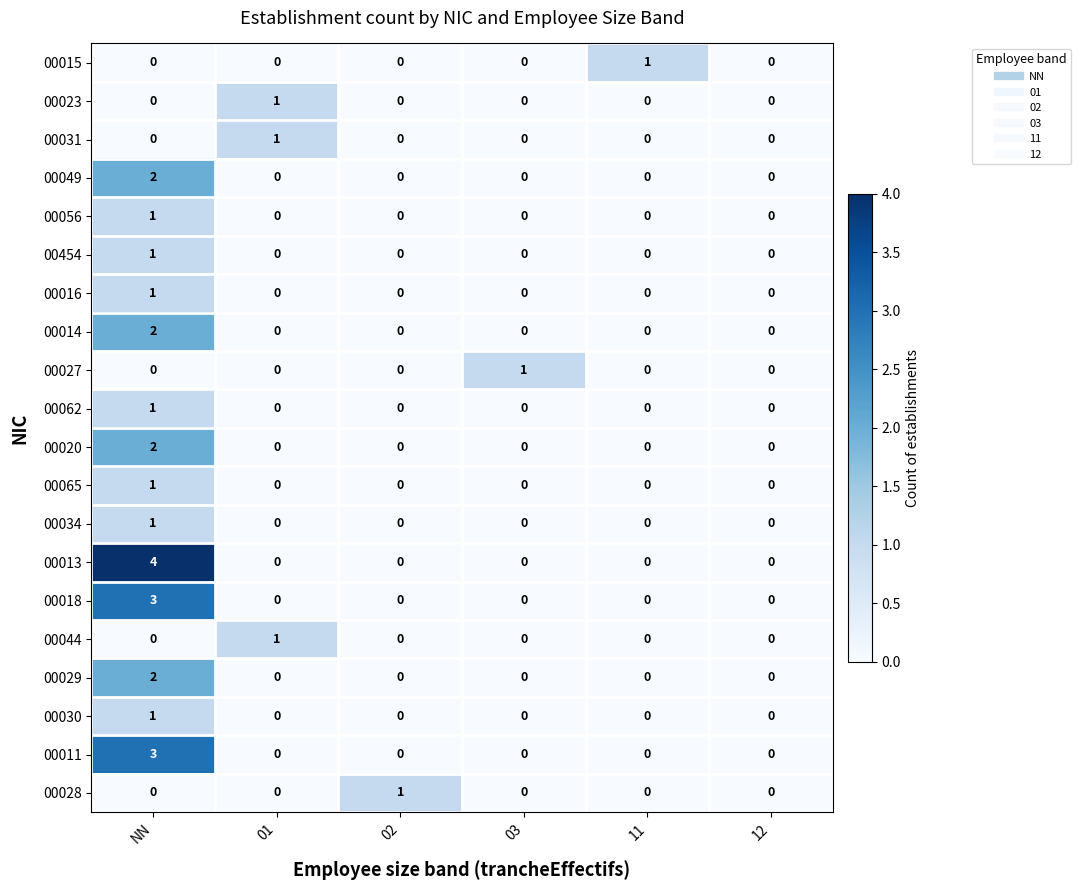

Count the number of data series in this chart.

20